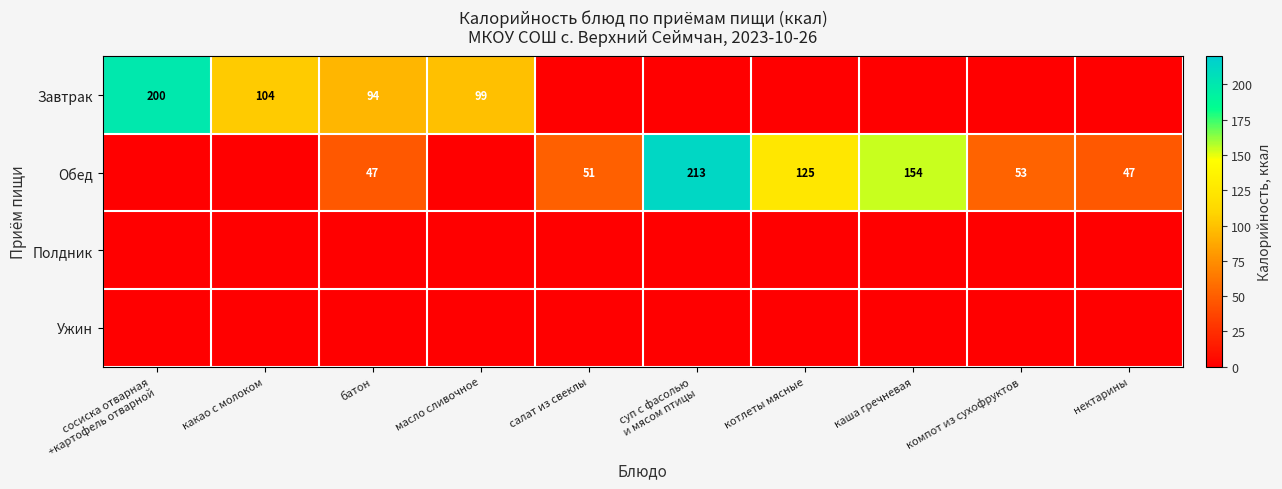

True or false: Завтрак has a value of 164 at масло сливочное.

False